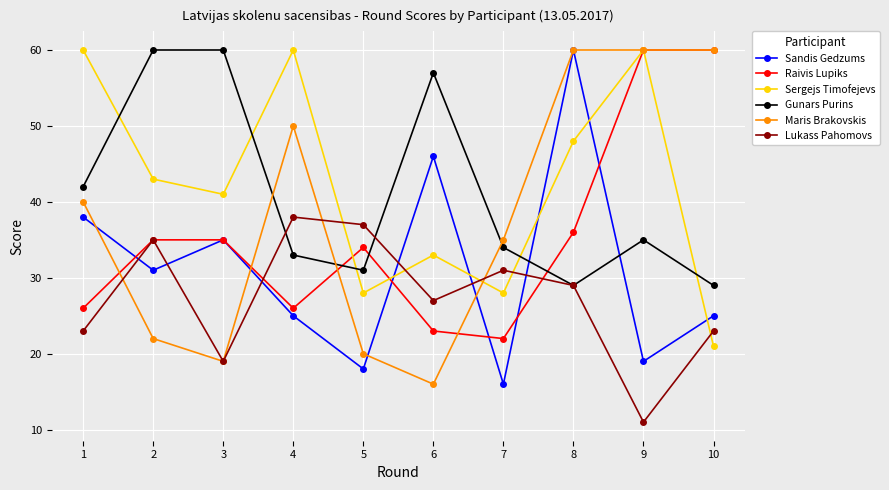

Between 6 and 9, which series saw the biggest shift?

Maris Brakovskis